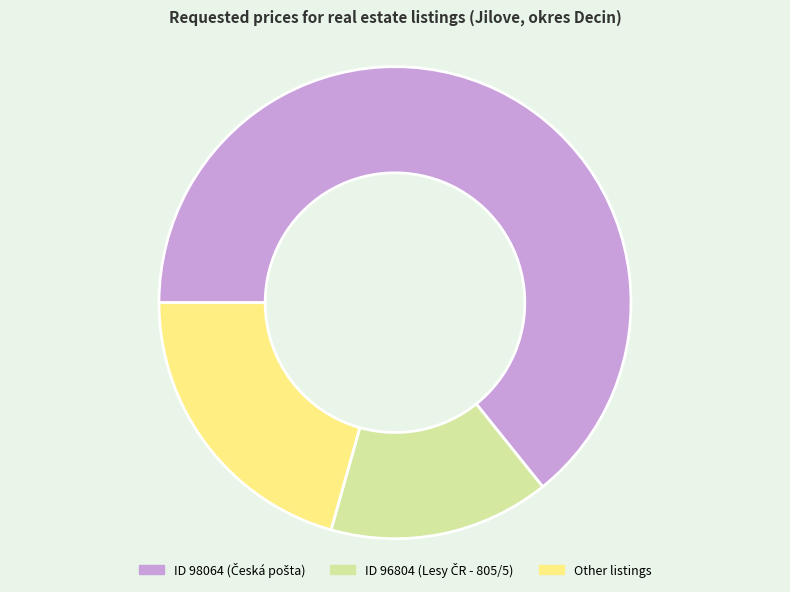

Is it true that Other listings is 27% of the pie?

False